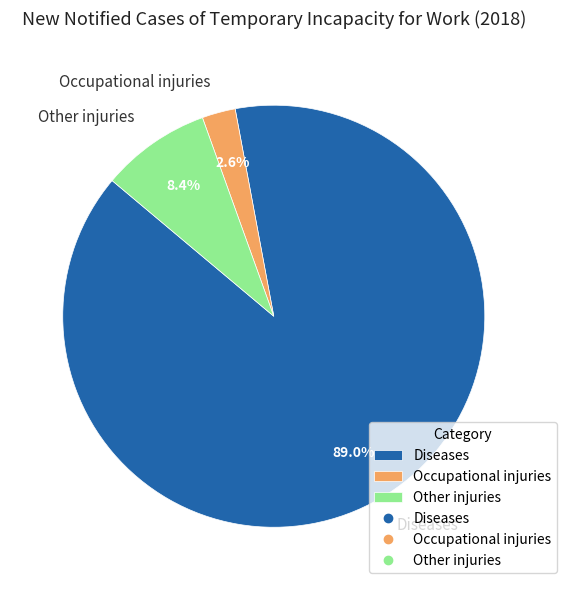

To the nearest percent, what portion does Diseases represent?

89%